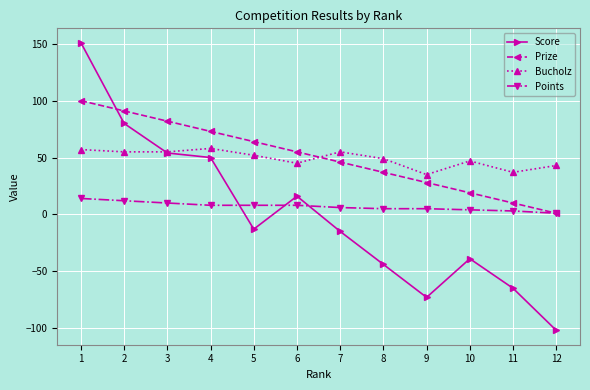

Is it true that Score equals -13 at 5?

True